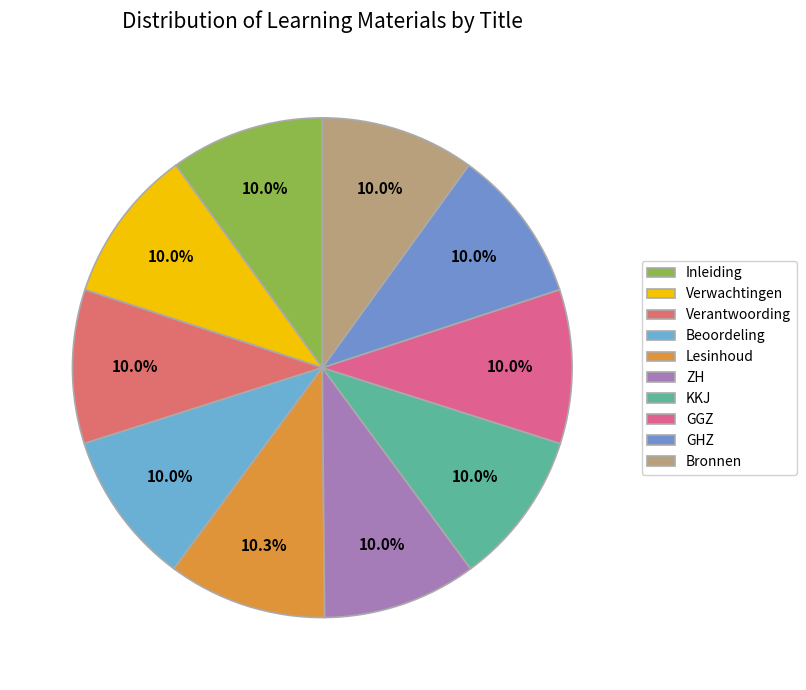

Count the number of slices in the pie.

10